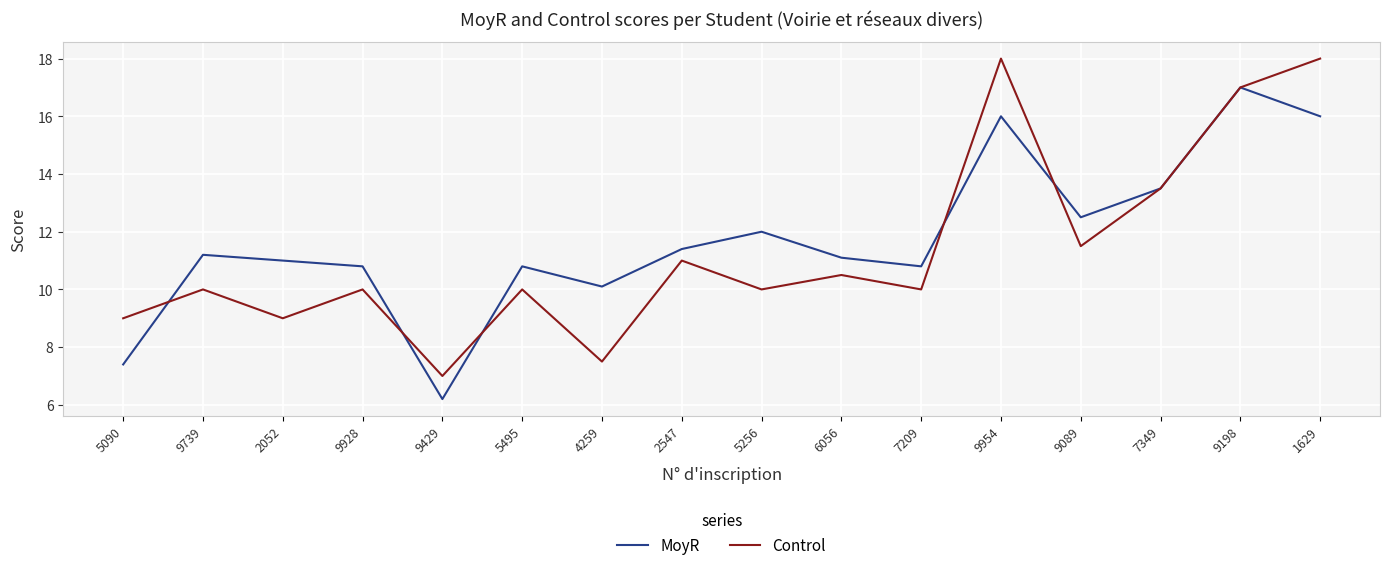

Is the value of MoyR at 9928 greater than the value of Control at 1629?

No